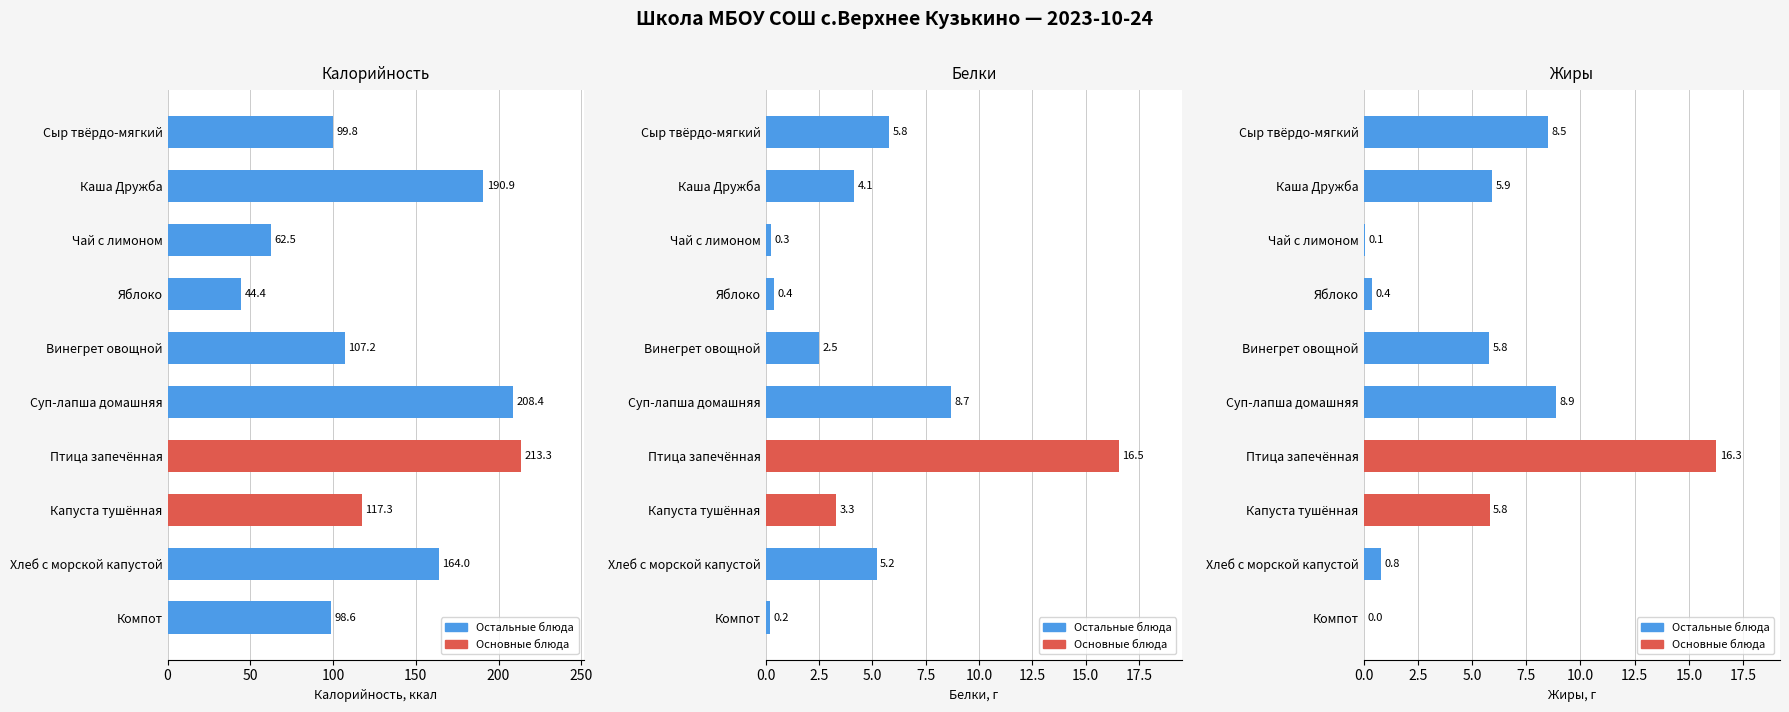

What is the average value of the Жиры series?

5.2